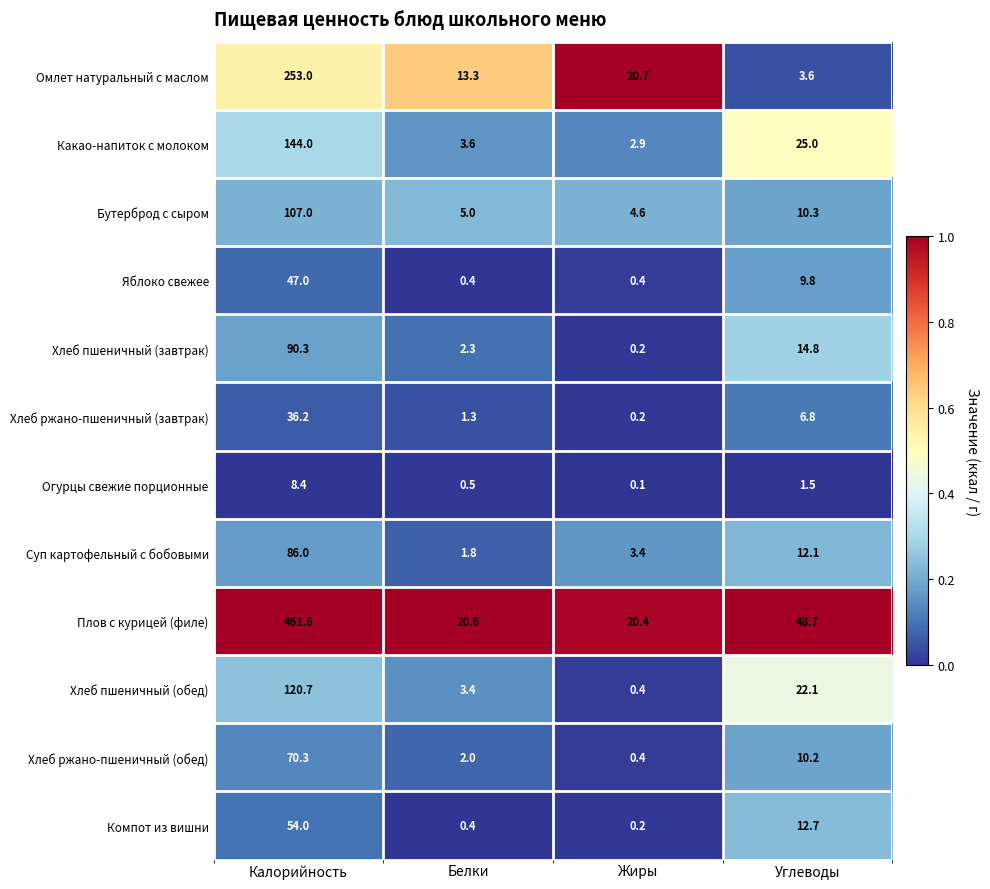

Between Белки and Углеводы, which series saw the biggest shift?

Плов с курицей (филе)